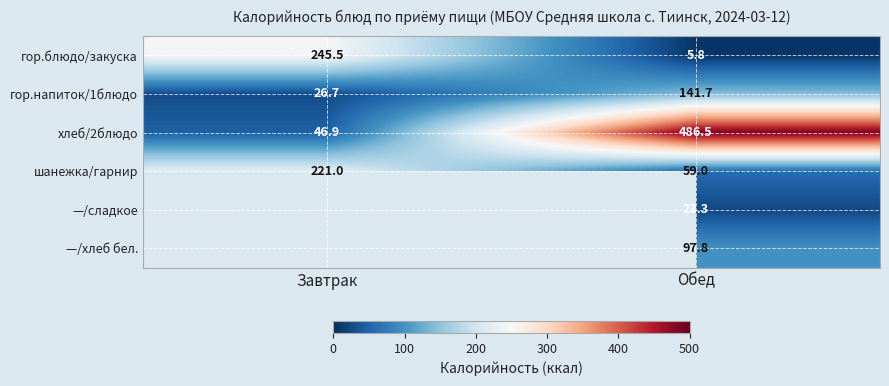

What is the difference between the гор.блюдо/закуска values at Обед and Завтрак?

239.7